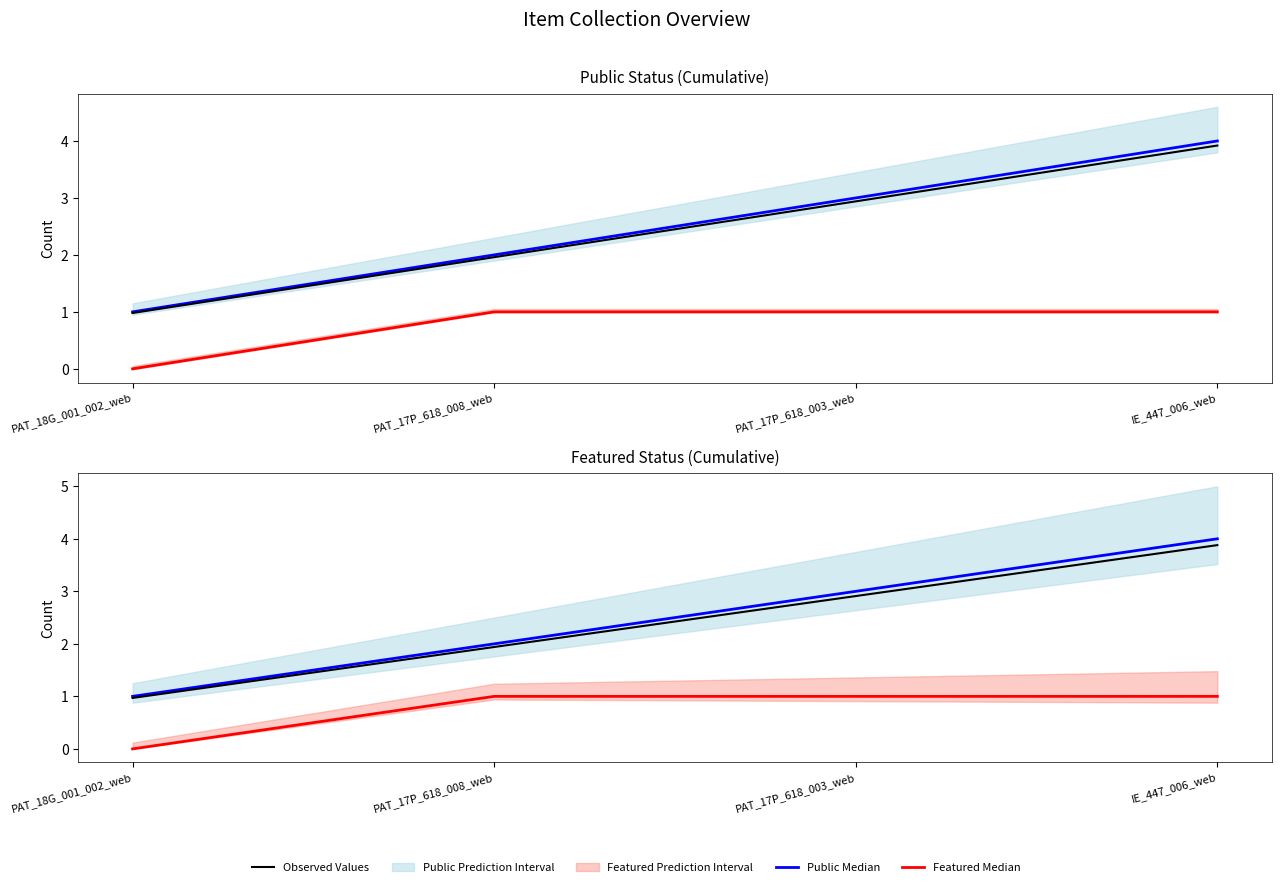

Which series has the largest total across all categories?

Public Cumulative